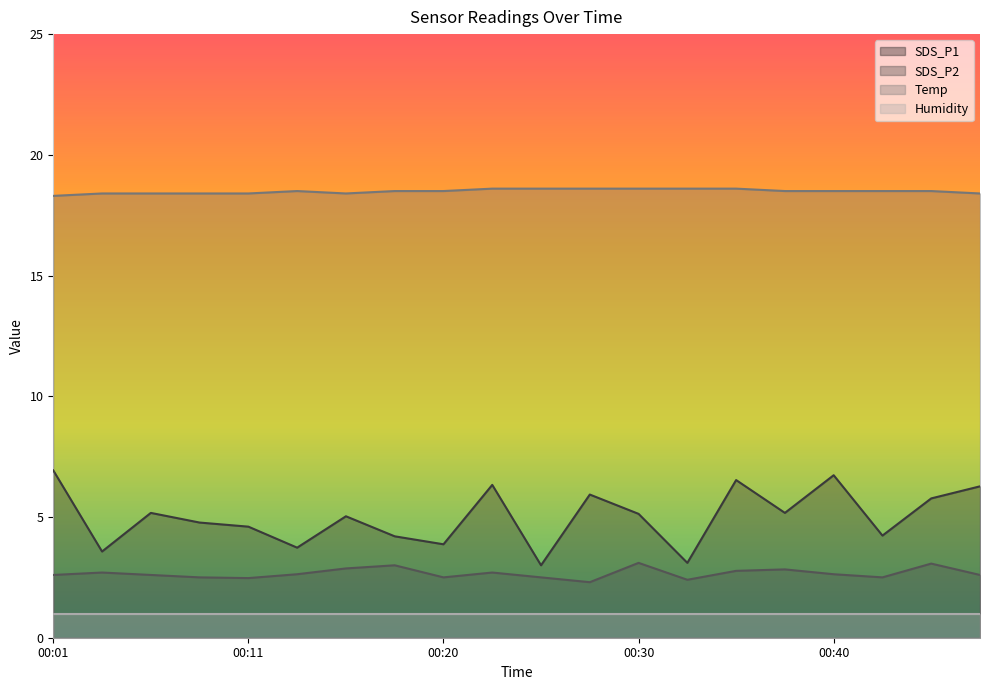

Rank the categories by Temp value from highest to lowest.

00:23, 00:25, 00:28, 00:30, 00:33, 00:35, 00:13, 00:18, 00:20, 00:38, 00:40, 00:42, 00:45, 00:03, 00:06, 00:08, 00:11, 00:15, 00:47, 00:01